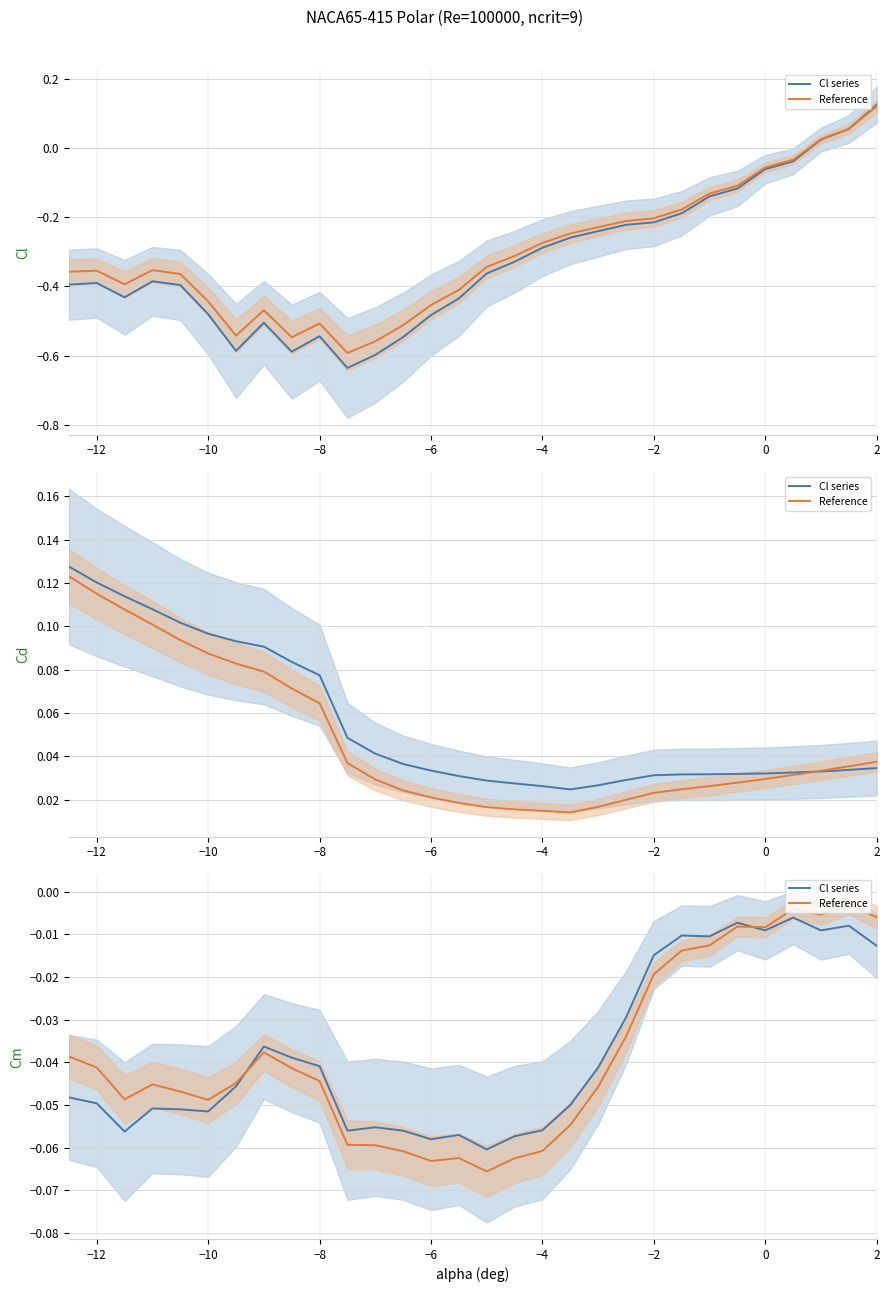

Does the chart display data point markers on the line(s)?

No